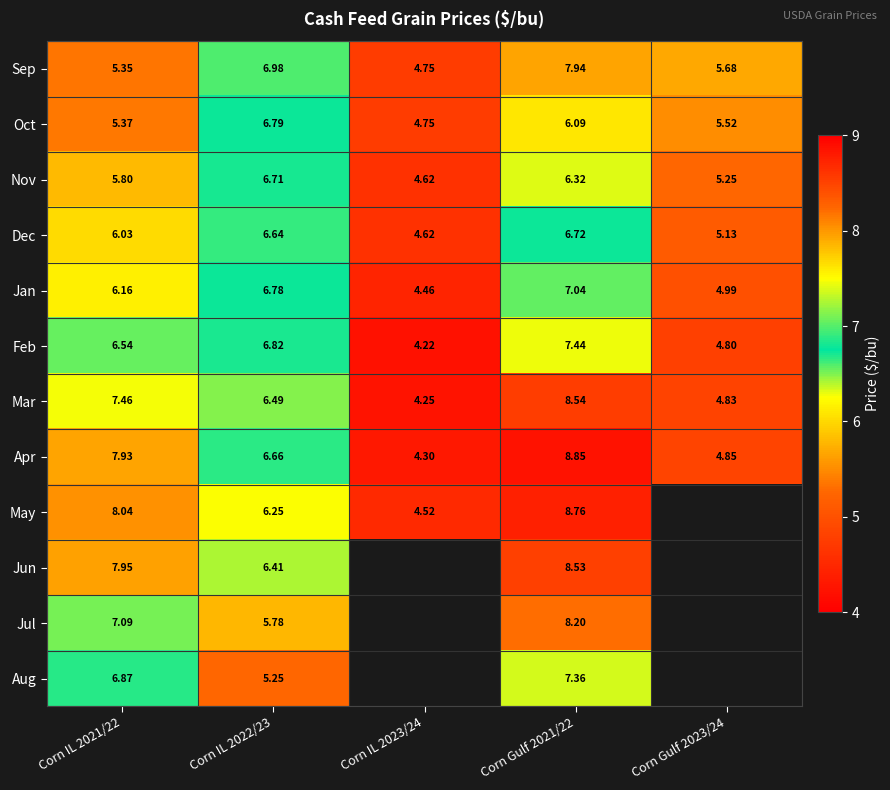

What is the greatest value displayed?

8.8